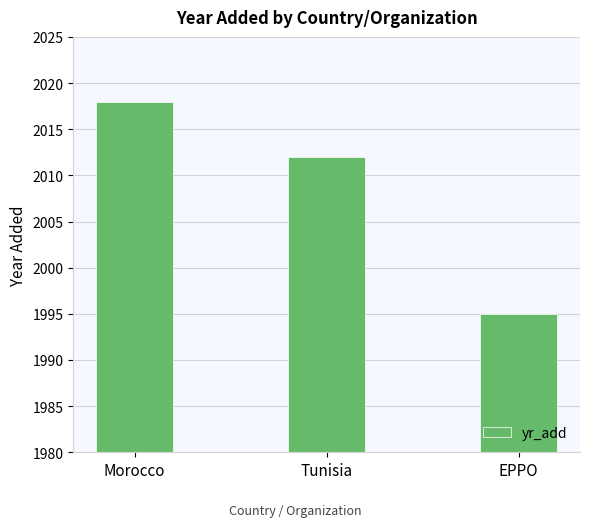

What is the average value?

2008